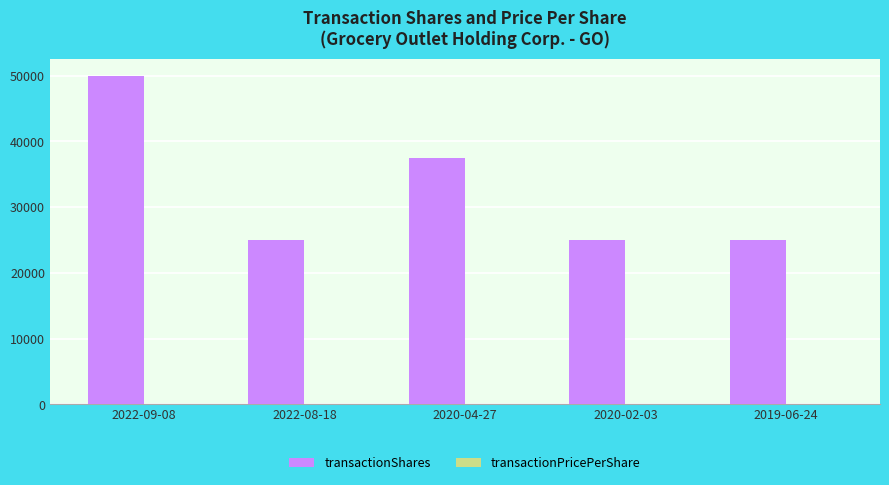

At which category is the sum across all series the highest?

2022-09-08